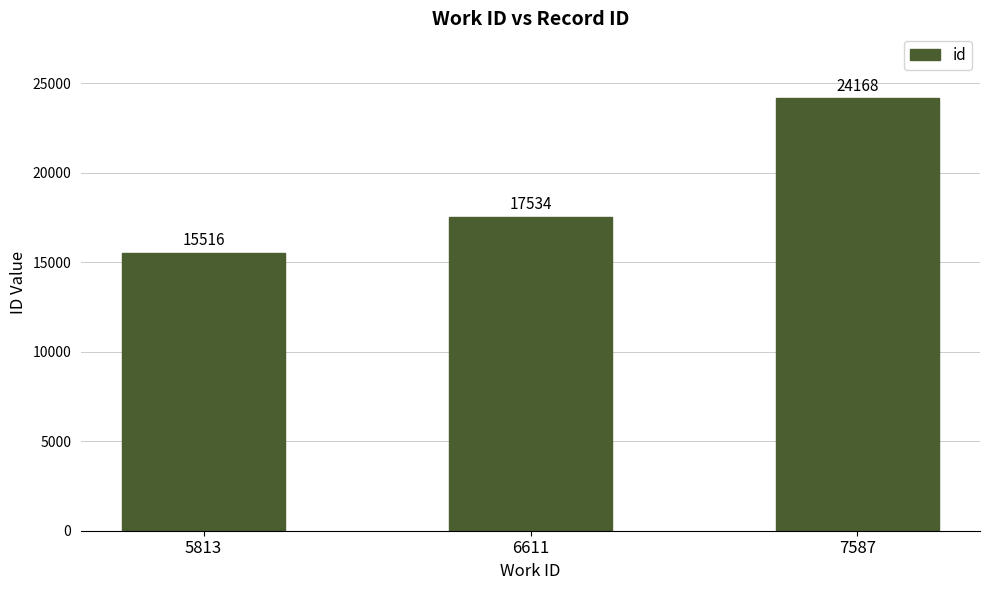

Approximately how many times larger is the value at 5813 compared to 6611?

0.9